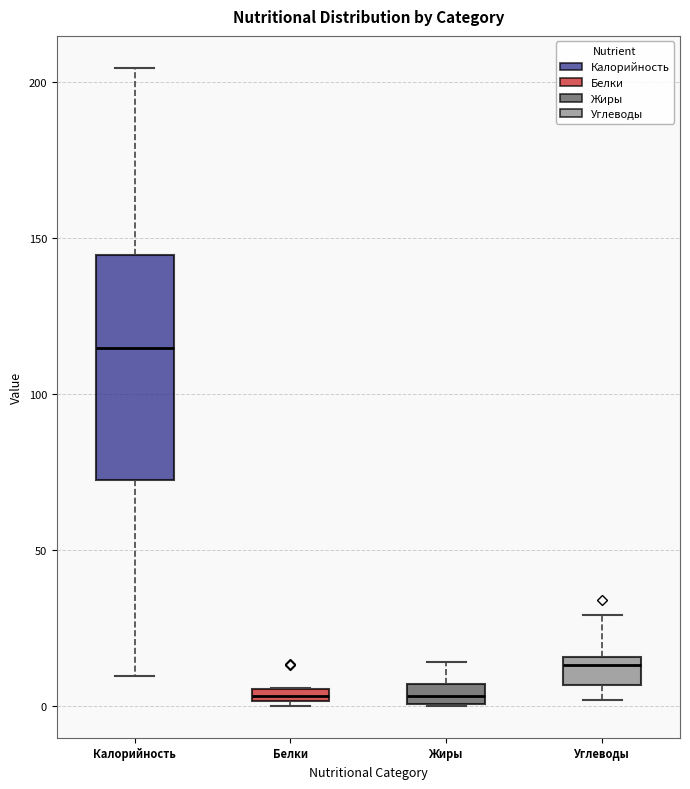

Where is the lower edge of the box for Белки on the y-axis? The values are not printed on the chart, so give them approximately, as read against the axis.

0